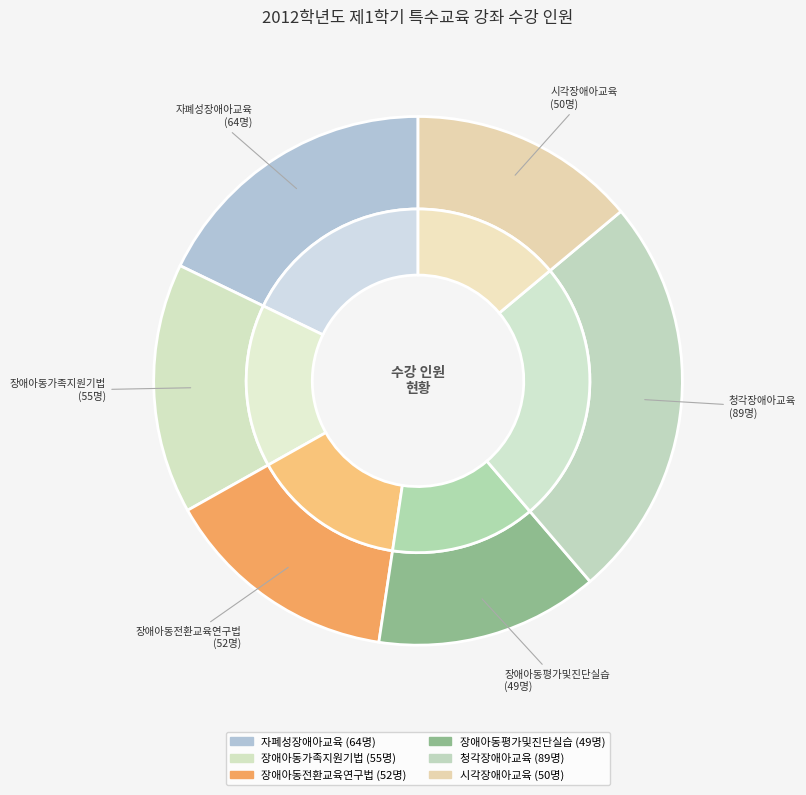

Which has a higher value, 시각장애아교육 or 장애아동가족지원기법?

장애아동가족지원기법